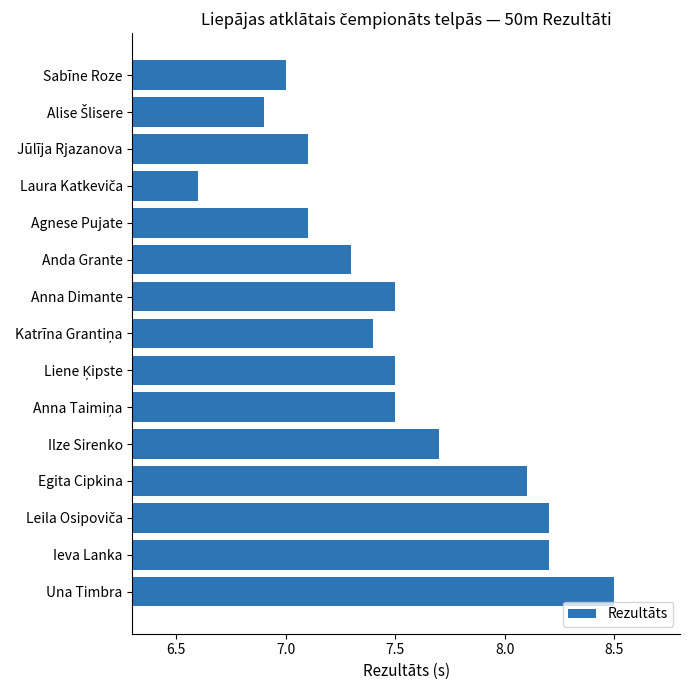

Which has a higher value, Ilze Sirenko or Sabīne Roze?

Ilze Sirenko